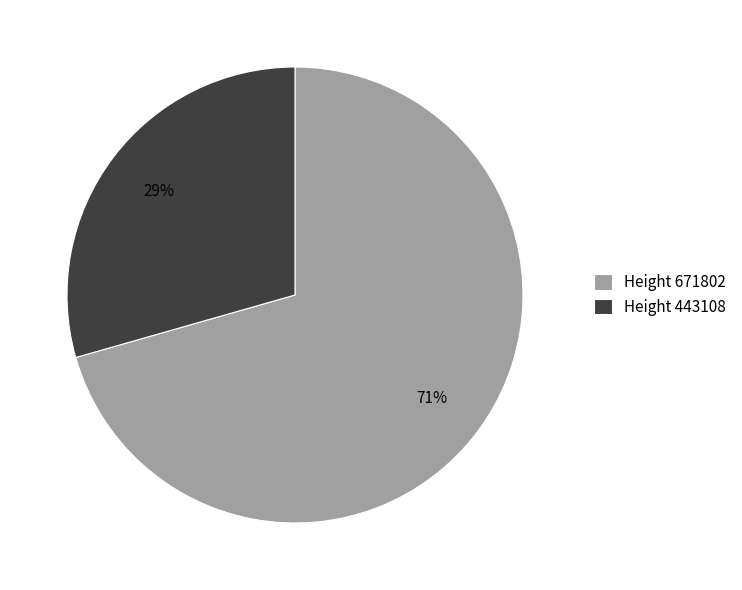

Does Height 443108 account for over 50% of the chart?

No